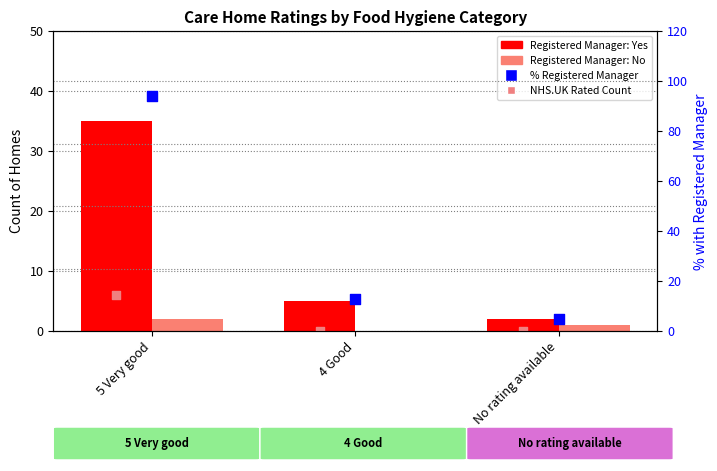

At how many categories does at least one series exceed 74?

1